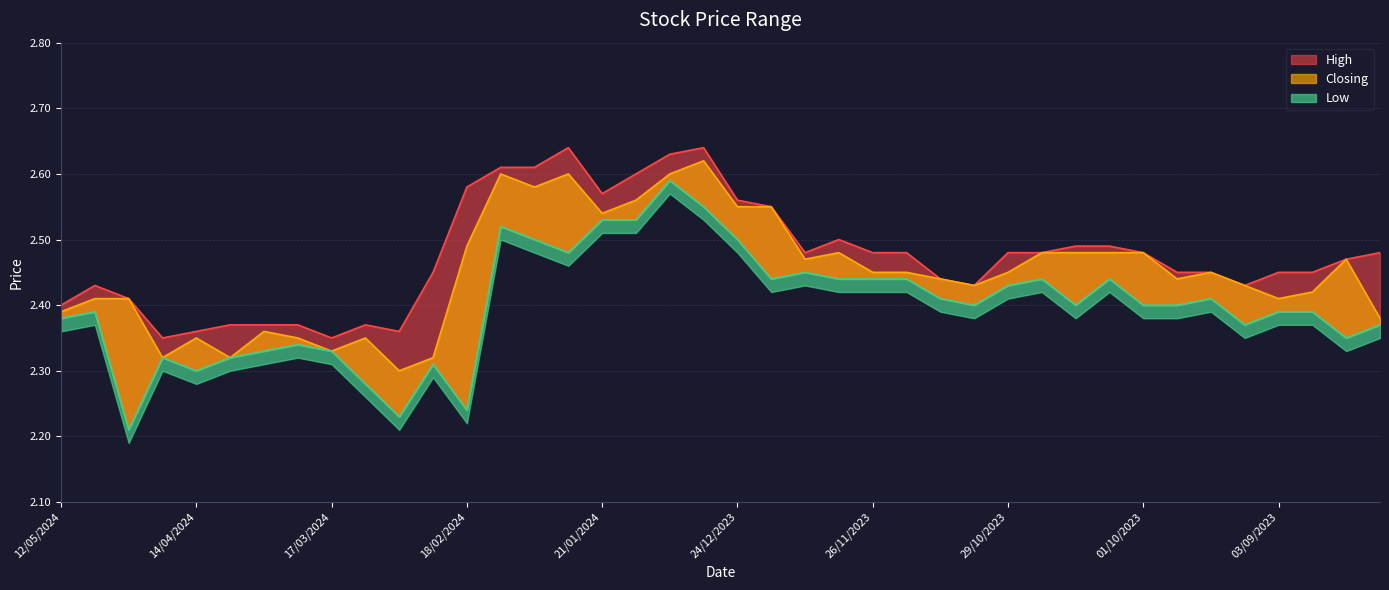

True or false: High and Closing cross at least once.

False